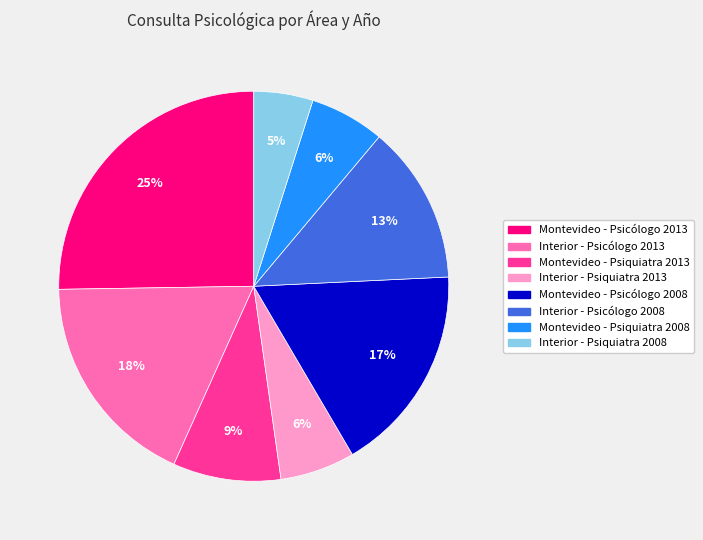

Is there a majority slice in this chart?

No